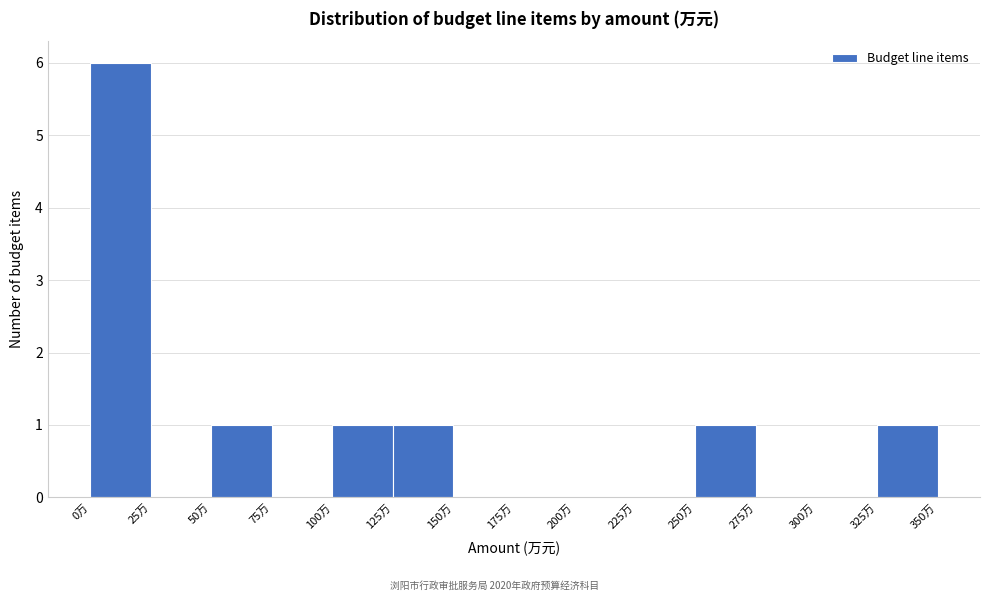

Reading left to right, transcribe this chart: for each bar, give the range it covers on the x-axis and its height. The values are not printed on the chart, so give them approximately, as read against the axis.

0 to 25: 6
25 to 50: 0
50 to 75: 1
75 to 100: 0
100 to 125: 1
125 to 150: 1
150 to 175: 0
175 to 200: 0
200 to 225: 0
225 to 250: 0
250 to 275: 1
275 to 300: 0
300 to 325: 0
325 to 350: 1